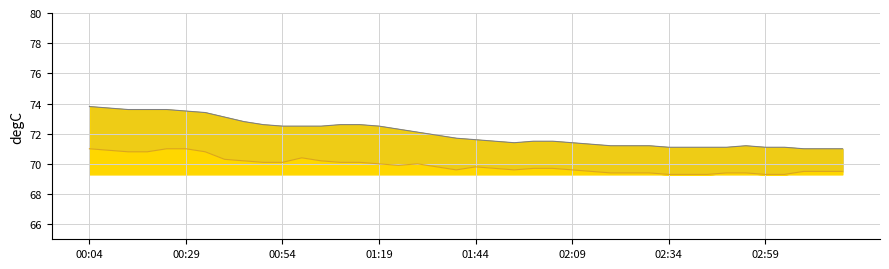

What is the difference between the highest and lowest values at 02:49?

1.7